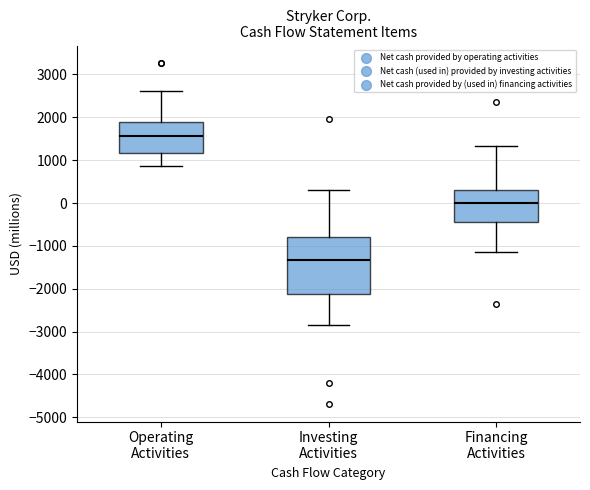

Reading left to right, read every box against the y-axis: the position of its median line, the range the box covers, and the ends of its whiskers. The values are not printed on the chart, so give them approximately, as read against the axis.

Operating Activities: median 1600, box 1200 to 1900, whiskers 900 to 2600
Investing Activities: median -1300, box -2100 to -800, whiskers -2900 to 300
Financing Activities: median 0, box -400 to 300, whiskers -1100 to 1300